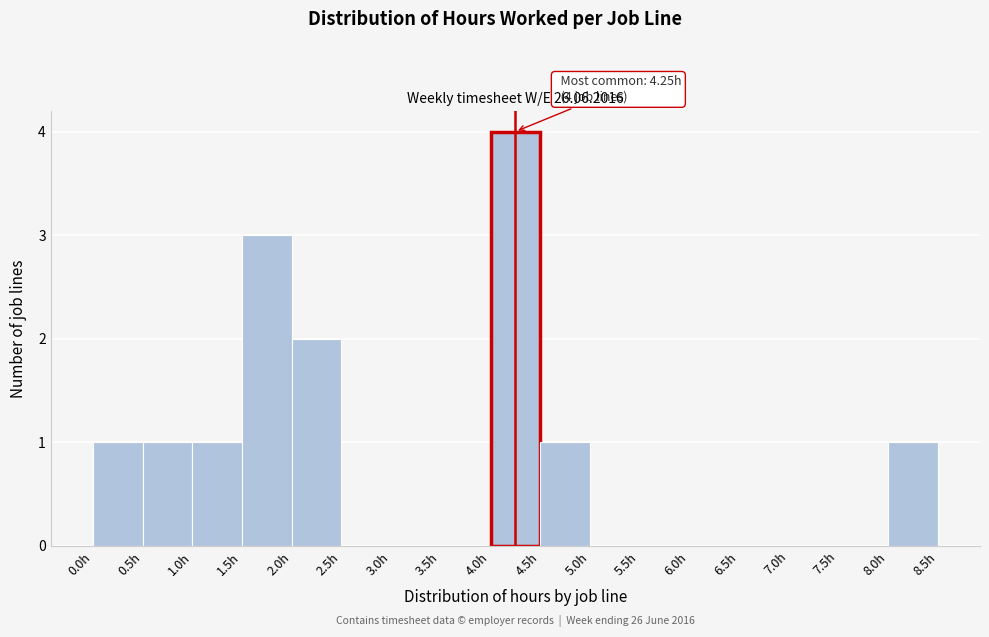

Over which range of the x-axis is the bar tallest?

4.0 to 4.5